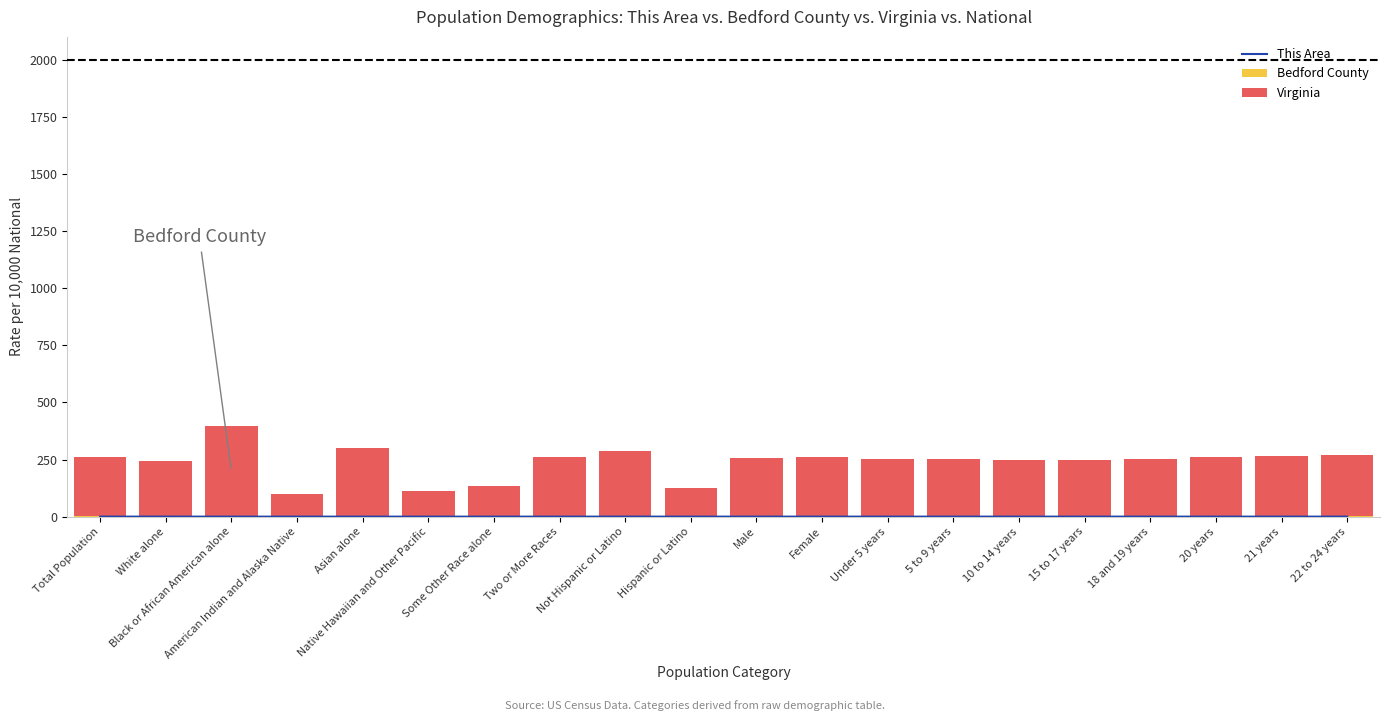

True or false: Virginia has a value of 458.4 at 21 years.

False